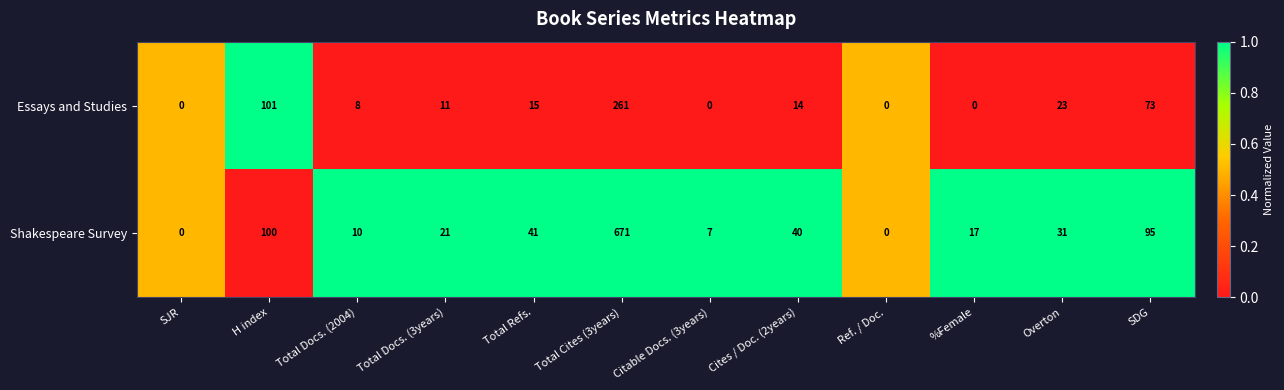

Reading left to right, list all the values displayed in this chart.

Essays and Studies: SJR=0	H index=101	Total Docs. (2004)=8	Total Docs. (3years)=11	Total Refs.=15	Total Cites (3years)=261	Citable Docs. (3years)=0	Cites / Doc. (2years)=14	Ref. / Doc.=0	%Female=0	Overton=23	SDG=73
Shakespeare Survey: SJR=0	H index=100	Total Docs. (2004)=10	Total Docs. (3years)=21	Total Refs.=41	Total Cites (3years)=671	Citable Docs. (3years)=7	Cites / Doc. (2years)=40	Ref. / Doc.=0	%Female=17	Overton=31	SDG=95